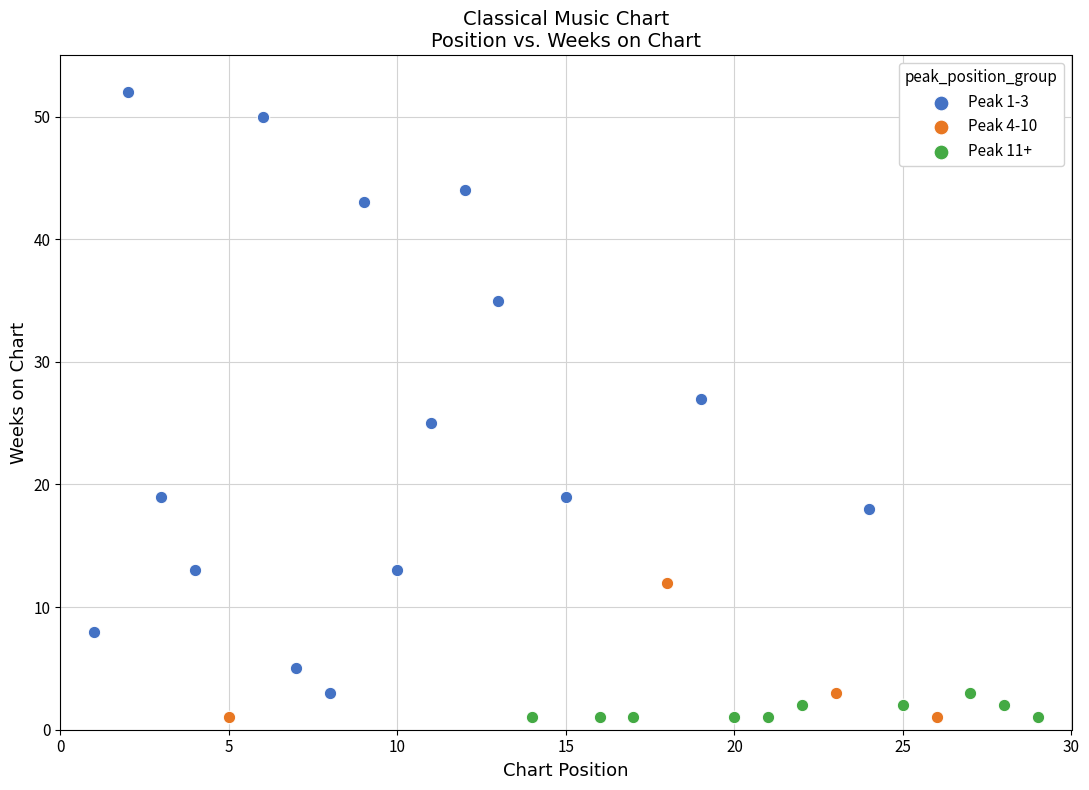

Which series has the widest spread of Y values?

Peak 1-3